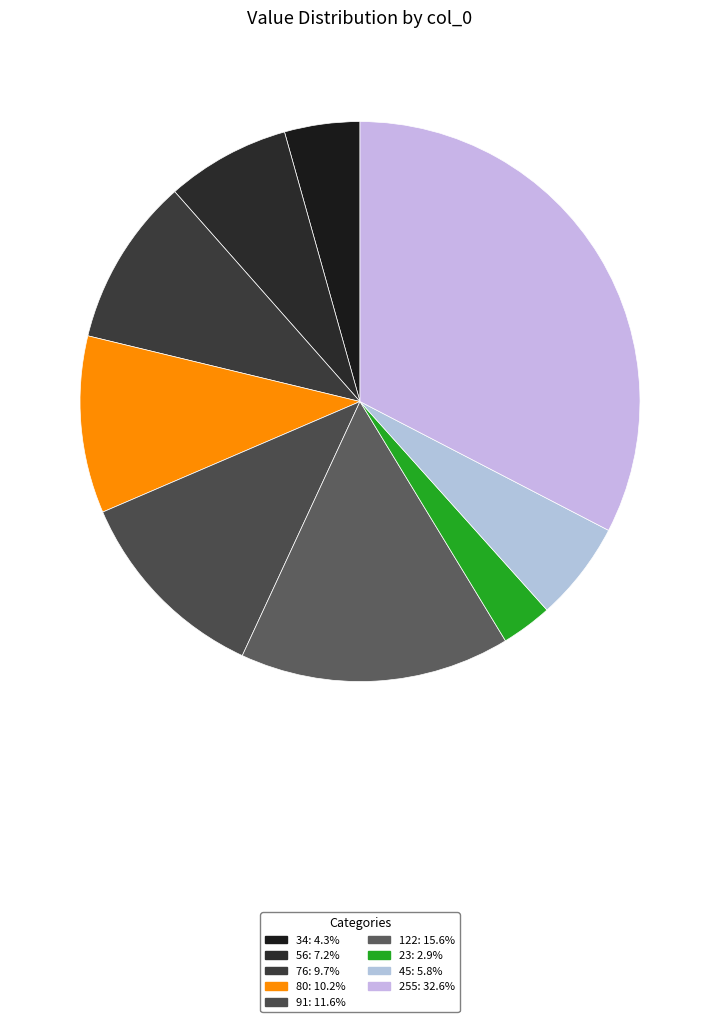

How many segments does this pie chart have?

9